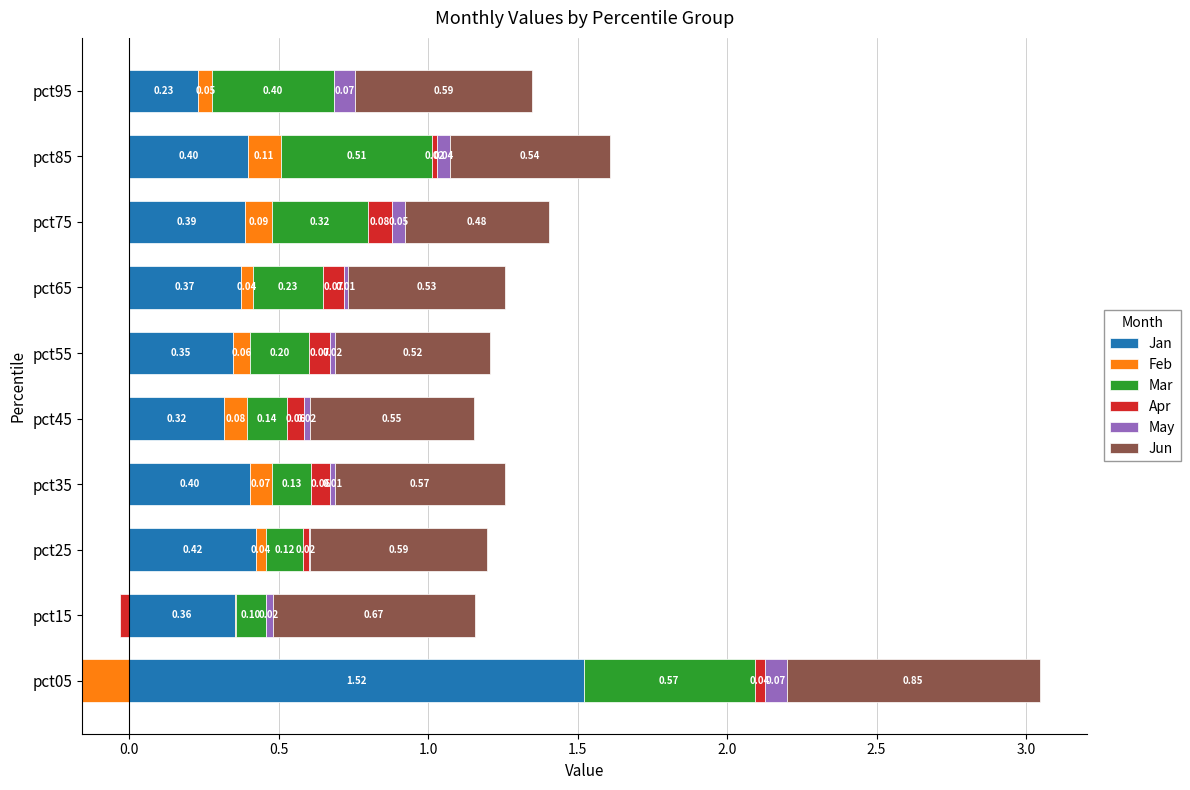

The value of Mar at pct75 is 0.1. True or false?

False